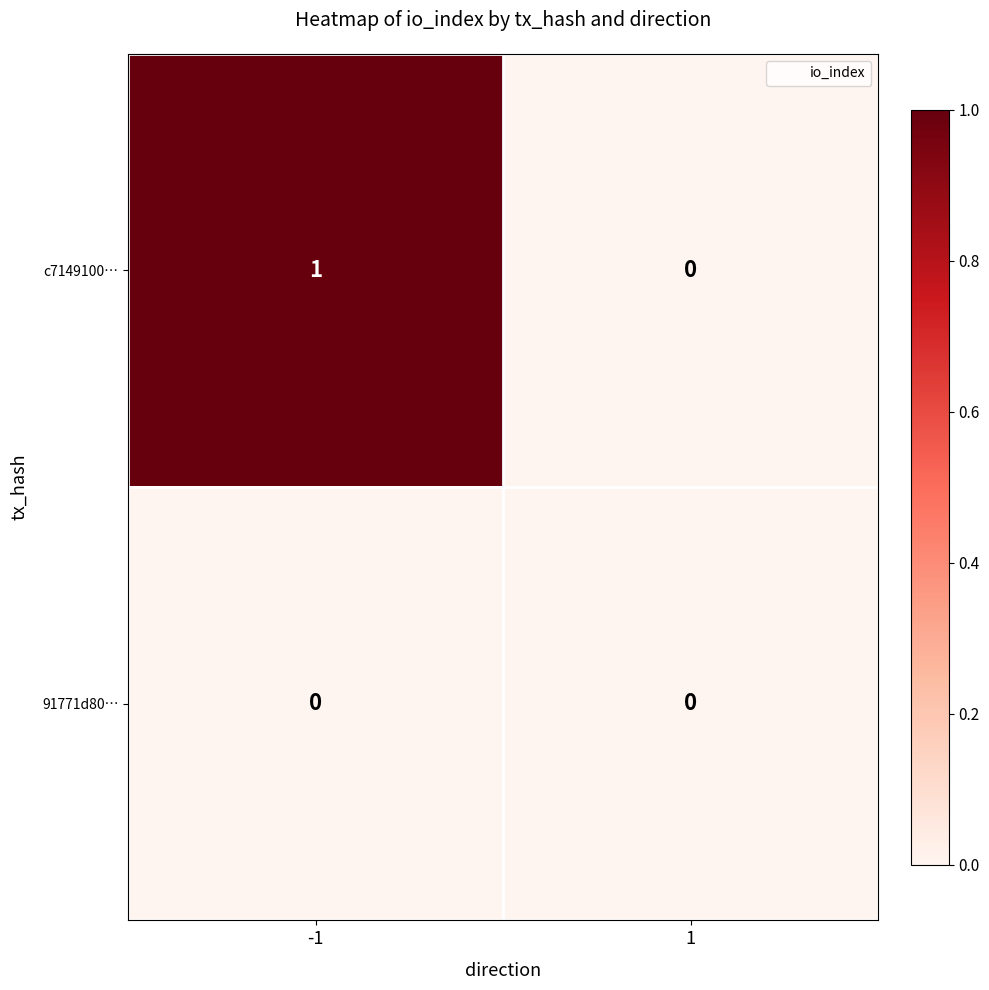

Which series has the widest spread of values?

c7149100…